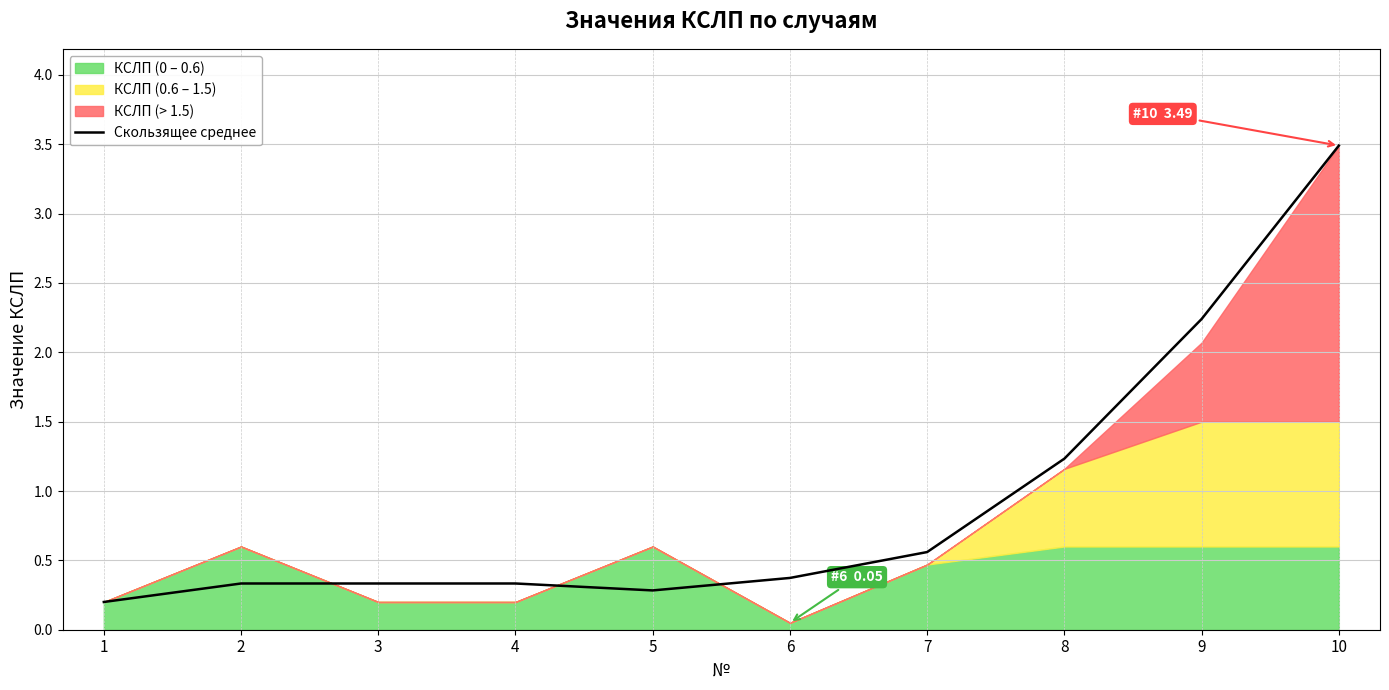

The chart shows a value of 2.2 at 9. True or false?

True